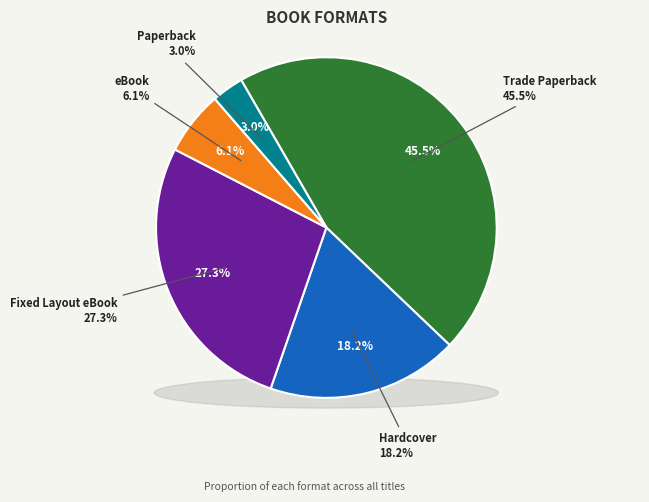

What percentage is the Hardcover slice, to the nearest percent?

18%